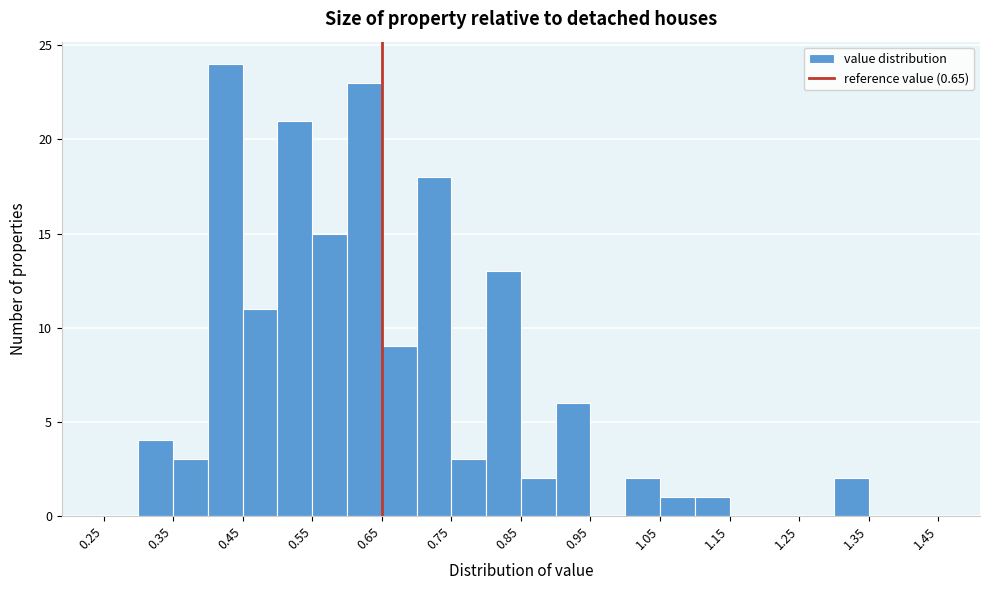

Reading left to right, list every bar in this chart as the range it spans on the x-axis followed by its height. The values are not printed on the chart, so give them approximately, as read against the axis.

0.25 to 0.30: 0
0.30 to 0.35: 4
0.35 to 0.40: 3
0.40 to 0.45: 24
0.45 to 0.50: 11
0.50 to 0.55: 21
0.55 to 0.60: 15
0.60 to 0.65: 23
0.65 to 0.70: 9
0.70 to 0.75: 18
0.75 to 0.80: 3
0.80 to 0.85: 13
0.85 to 0.90: 2
0.90 to 0.95: 6
0.95 to 1.00: 0
1.00 to 1.05: 2
1.05 to 1.10: 1
1.10 to 1.15: 1
1.15 to 1.20: 0
1.20 to 1.25: 0
1.25 to 1.30: 0
1.30 to 1.35: 2
1.35 to 1.40: 0
1.40 to 1.45: 0